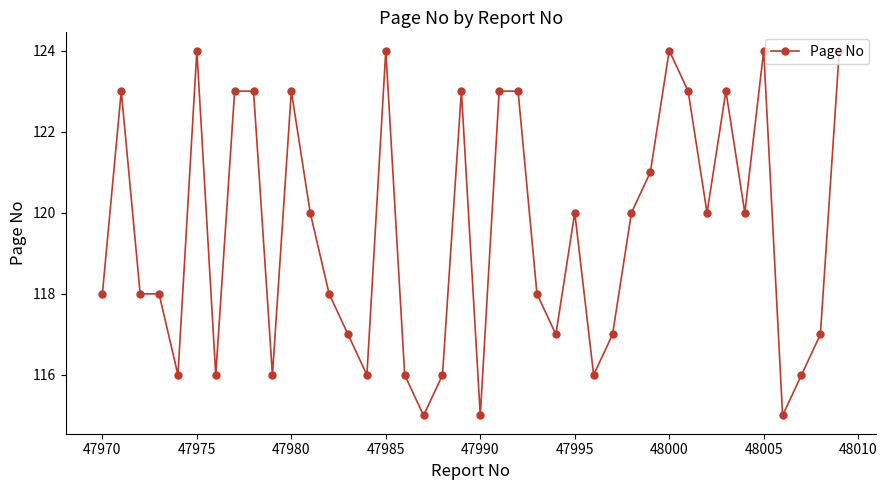

What is the difference between the maximum and minimum values?

9